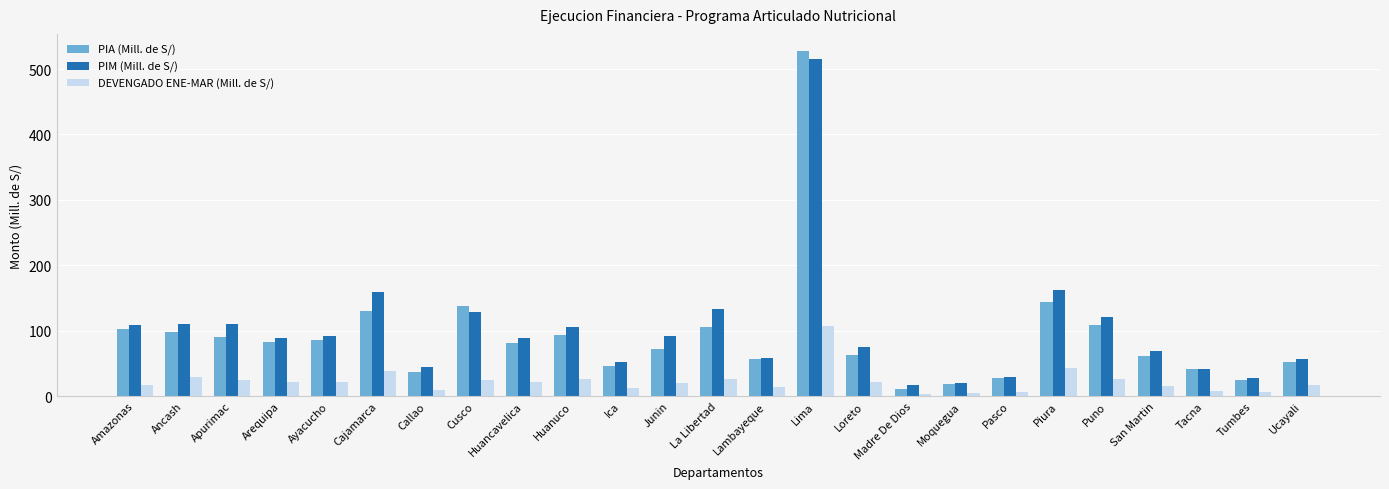

What is the difference between the second highest and second lowest values in the PIA (Mill. de S/) series?

126.4